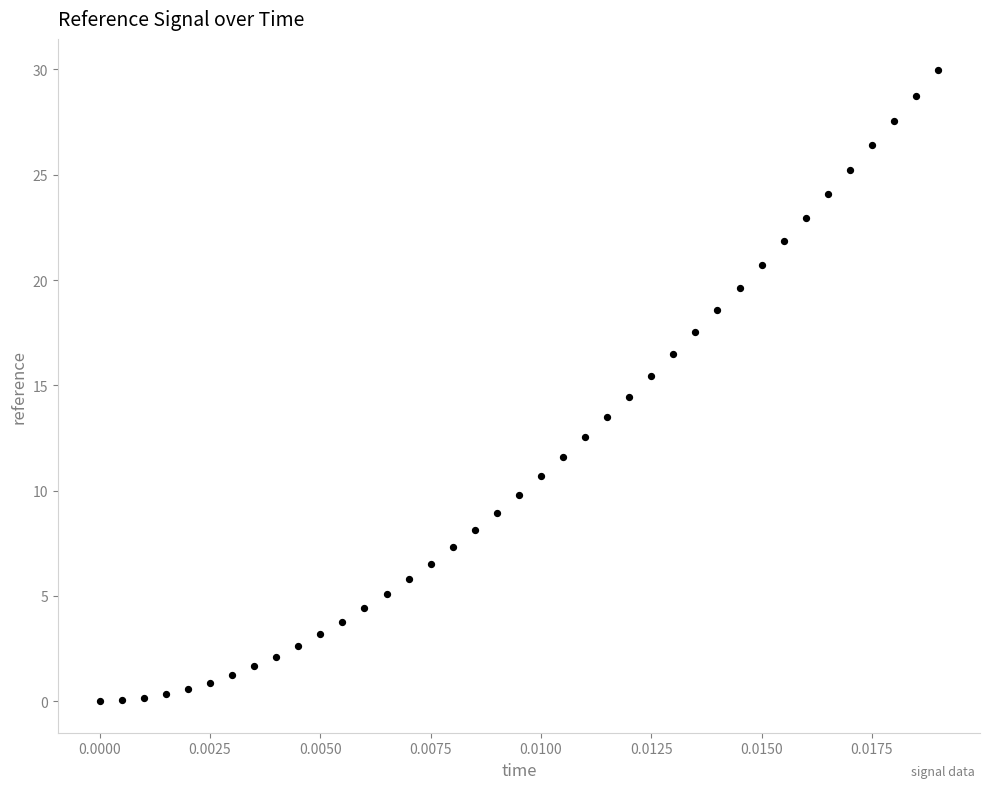

What is the range of Y values (max minus min)?

30.0